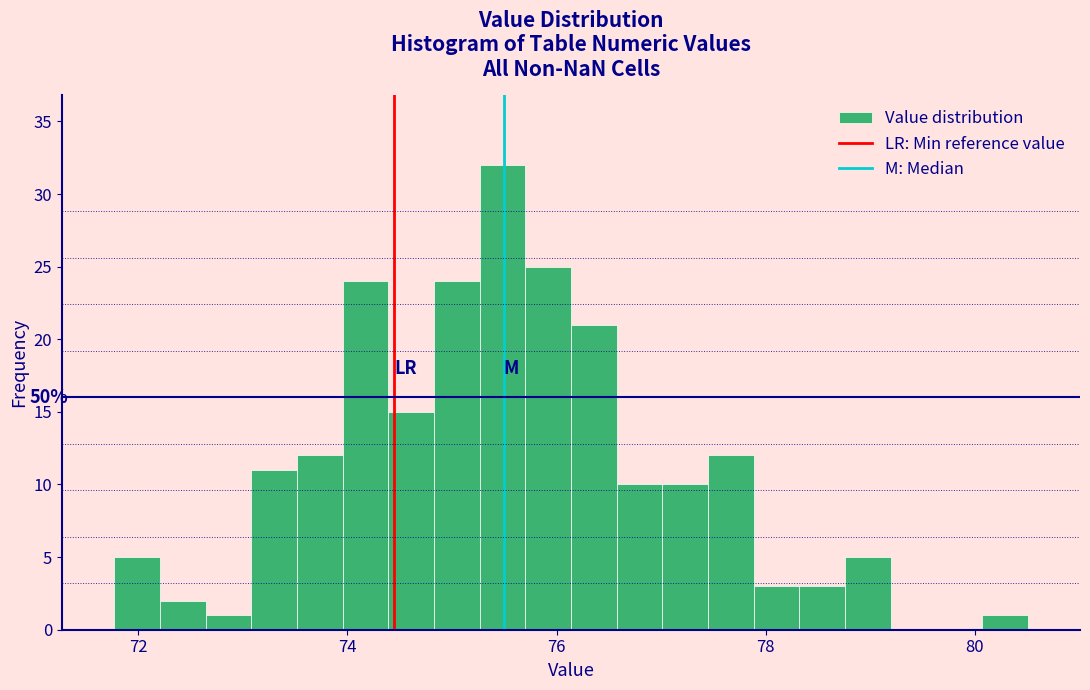

Around what value on the x-axis is the tallest bar? Give the approximate position of its centre, as read against the axis.

75.4